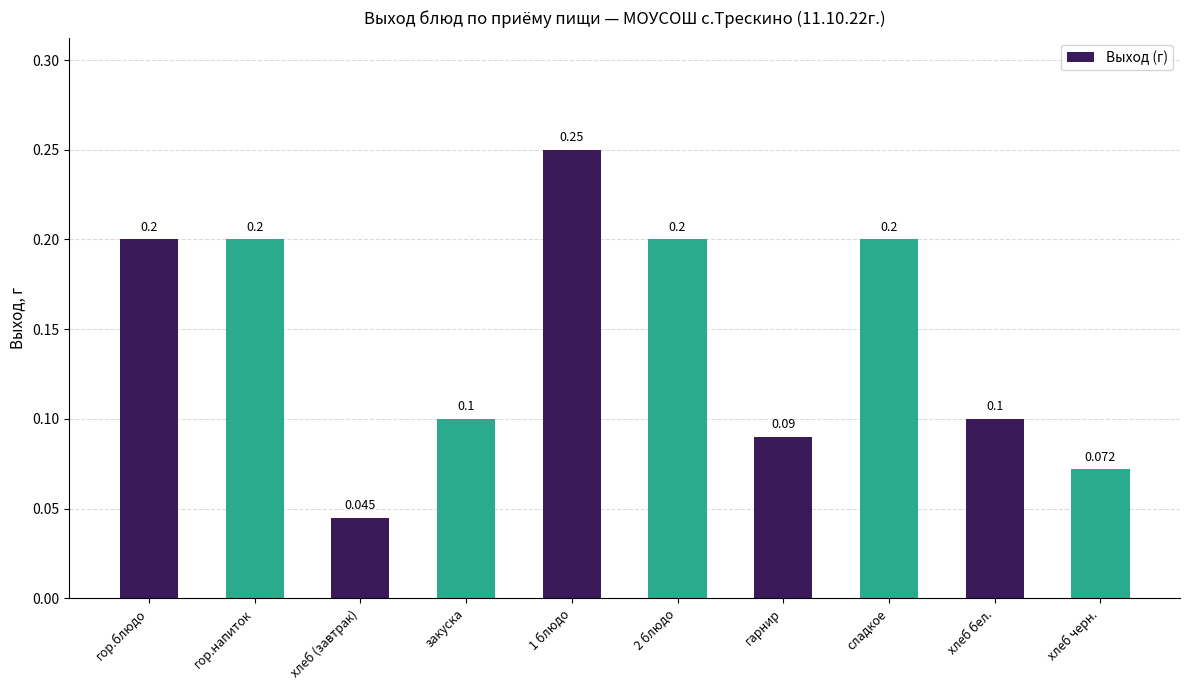

What is the average value?

0.1